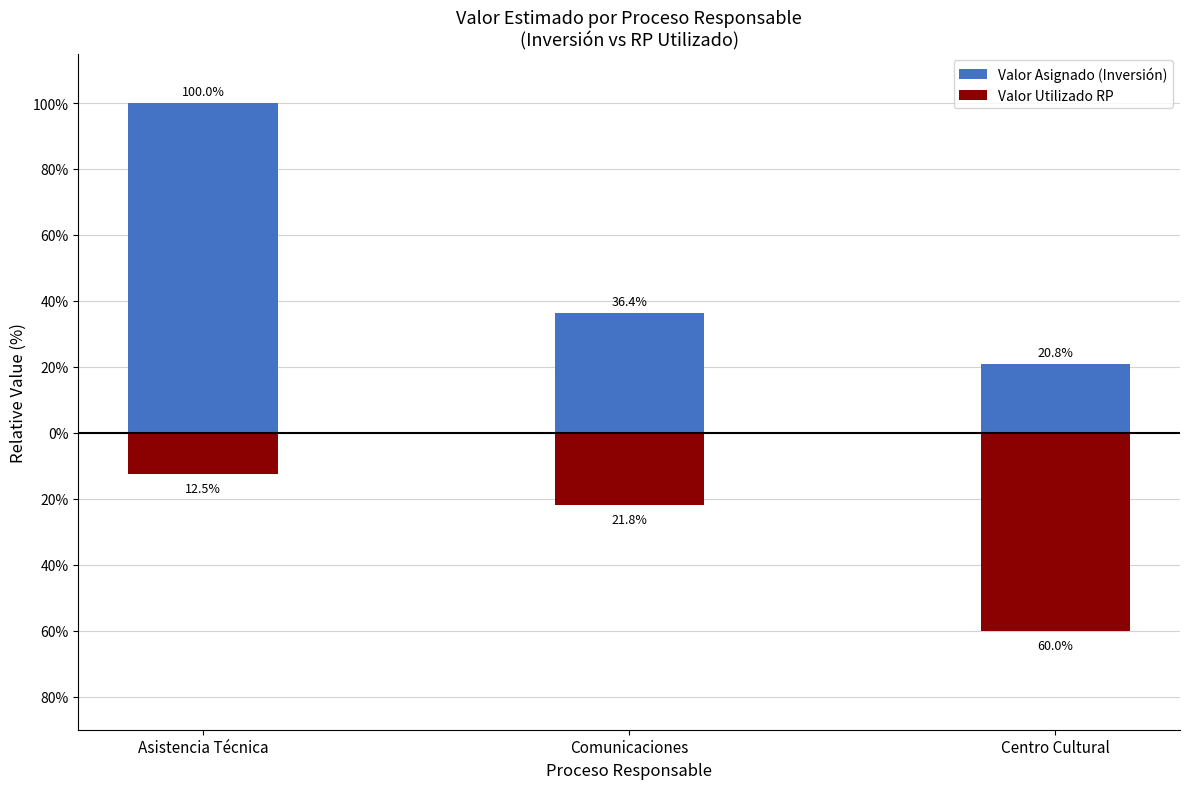

Reading left to right, what are all the values shown in this chart?

Valor Asignado (Inversión): Asistencia Técnica=100.0	Comunicaciones=36.4	Centro Cultural=20.8
Valor Utilizado RP: Asistencia Técnica=-12.5	Comunicaciones=-21.8	Centro Cultural=-60.0